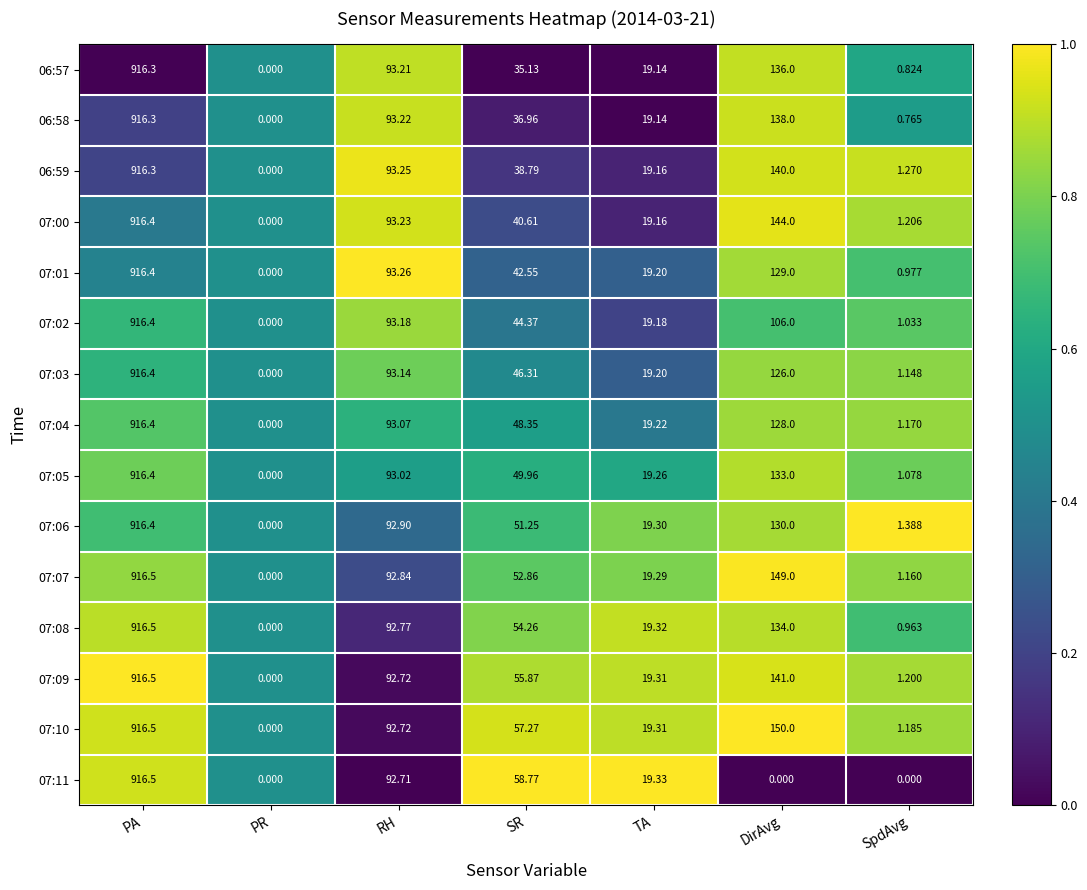

Which series has the largest total across all categories?

07:10